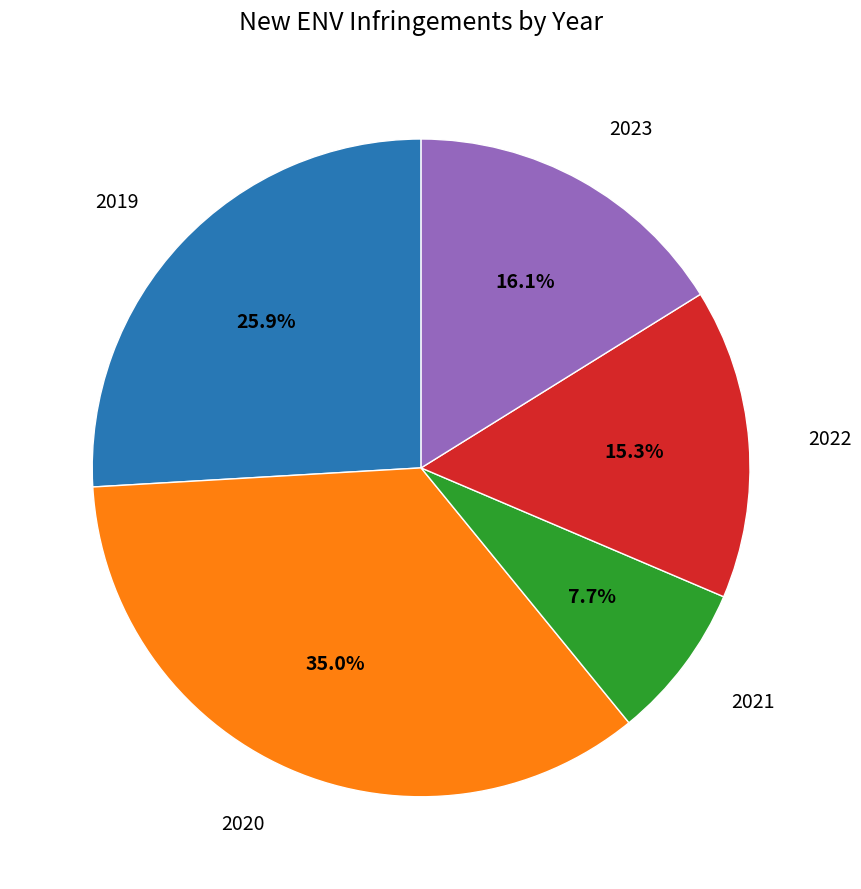

Is there any slice that represents more than half of the pie?

No